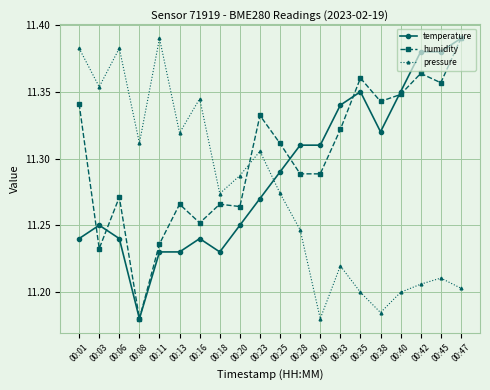

Which series changed the most between 00:11 and 00:25?

pressure